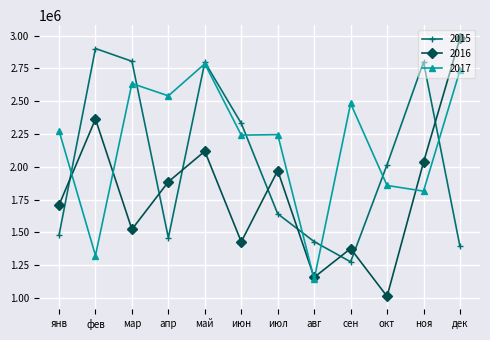

What is the total value across all series at янв?

5463618